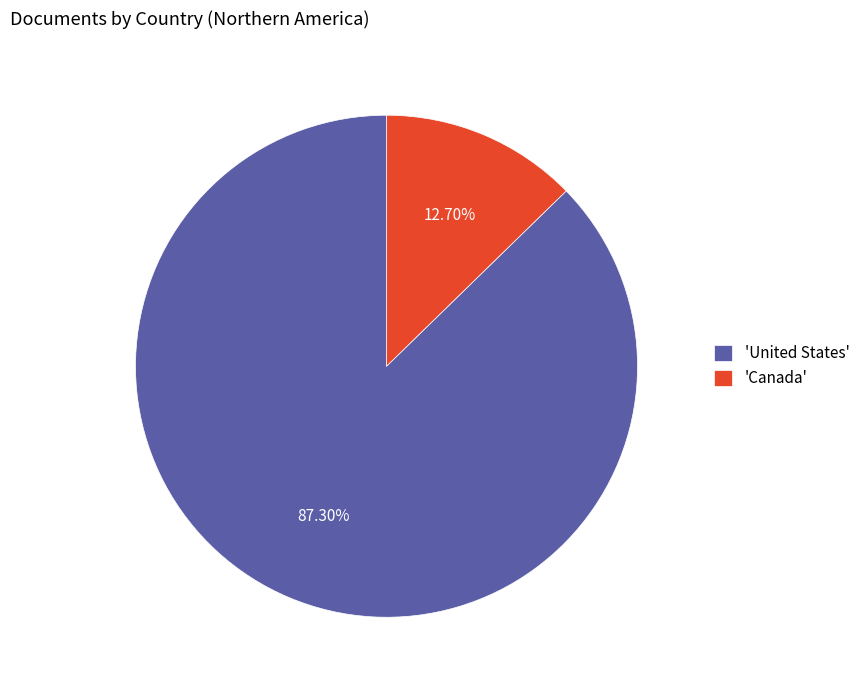

Does 'Canada' account for over 50% of the chart?

No